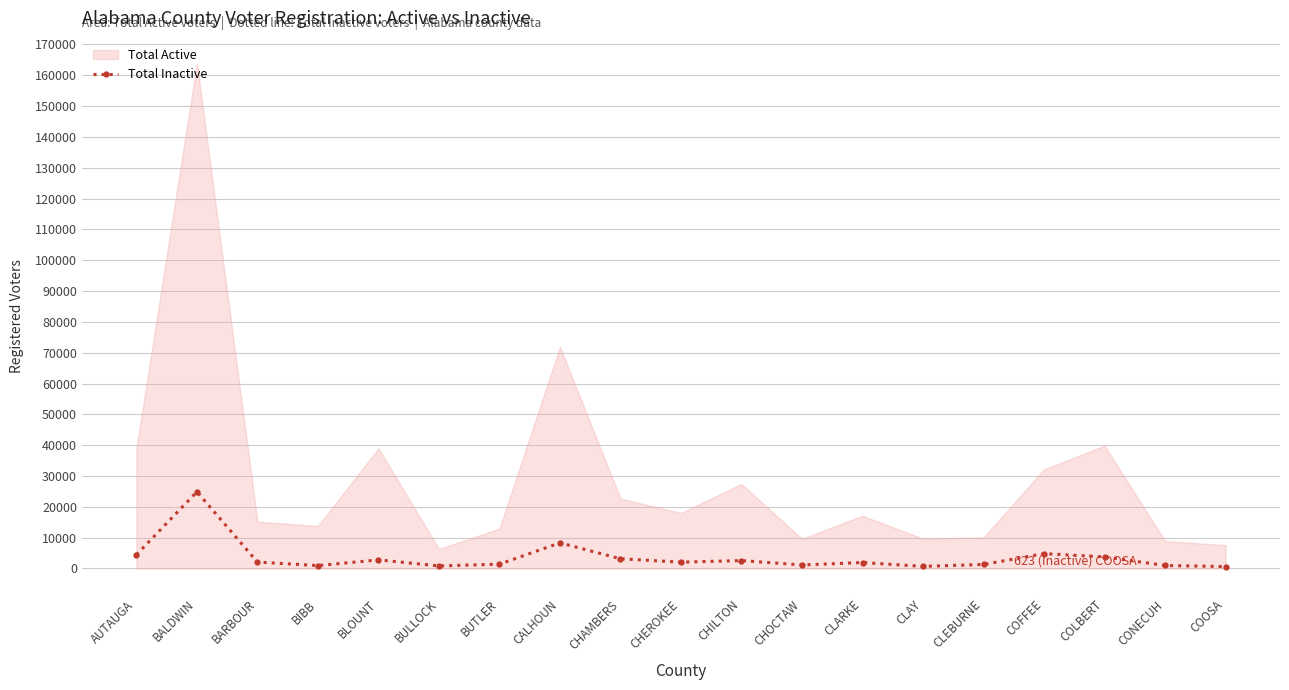

True or false: the data has more than 1 interior local peaks.

True